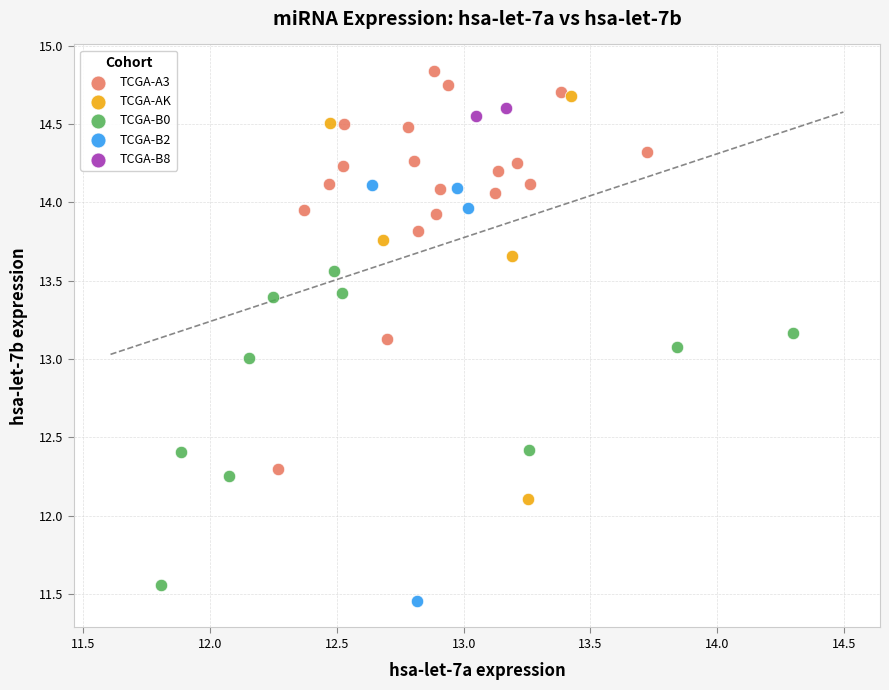

Which series has the widest spread of Y values?

TCGA-B2